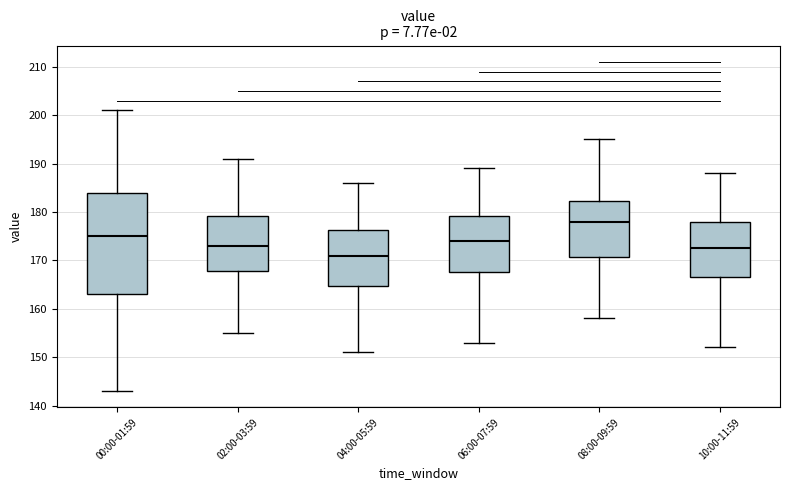

Which box is the tallest, from its lower edge to its upper edge?

00:00-01:59